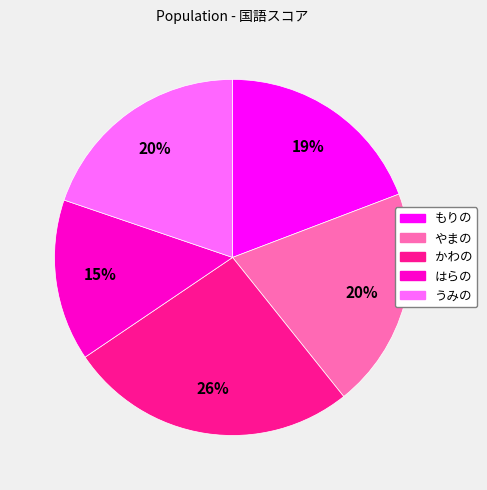

To the nearest percent, what is the combined percentage of もりの and はらの?

34%